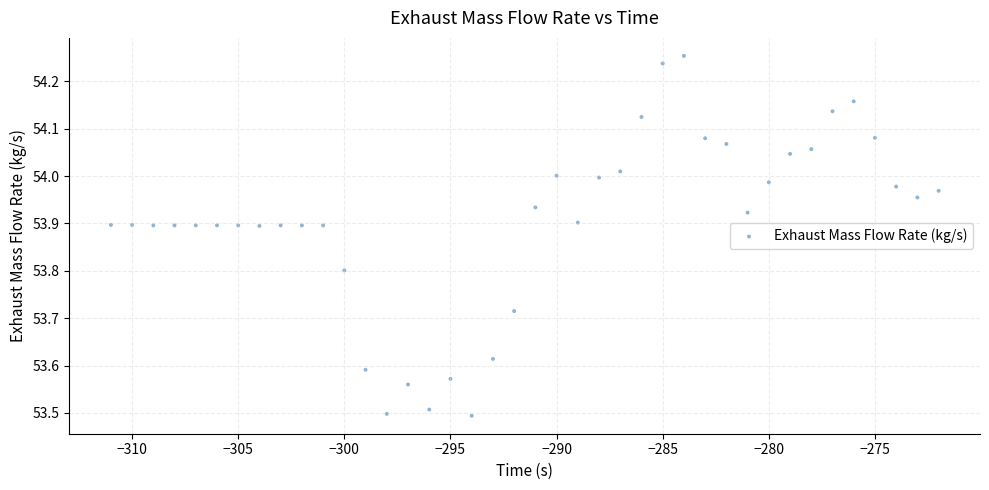

What is the range of X values (max minus min)?

39.0